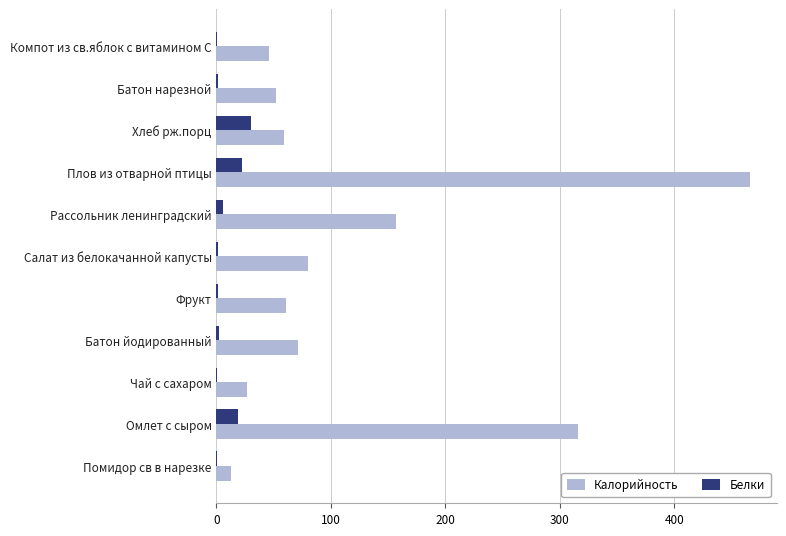

What is the approximate value of Белки at Хлеб рж.порц?

30.0